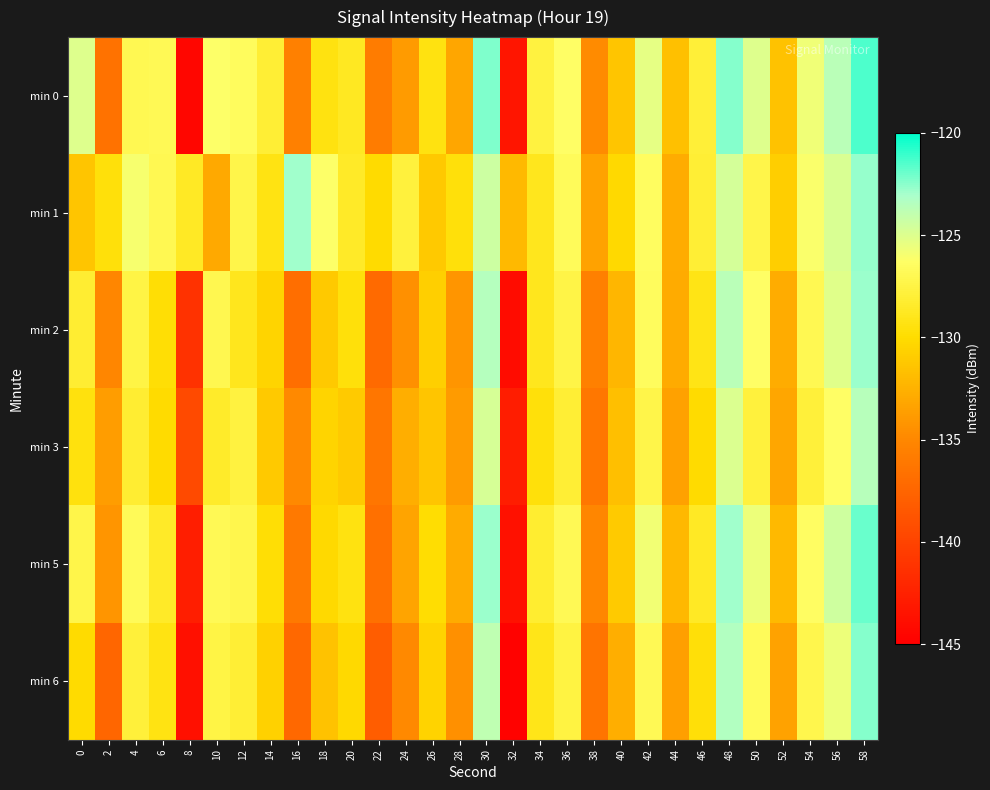

Which category has the highest value across all series?

58